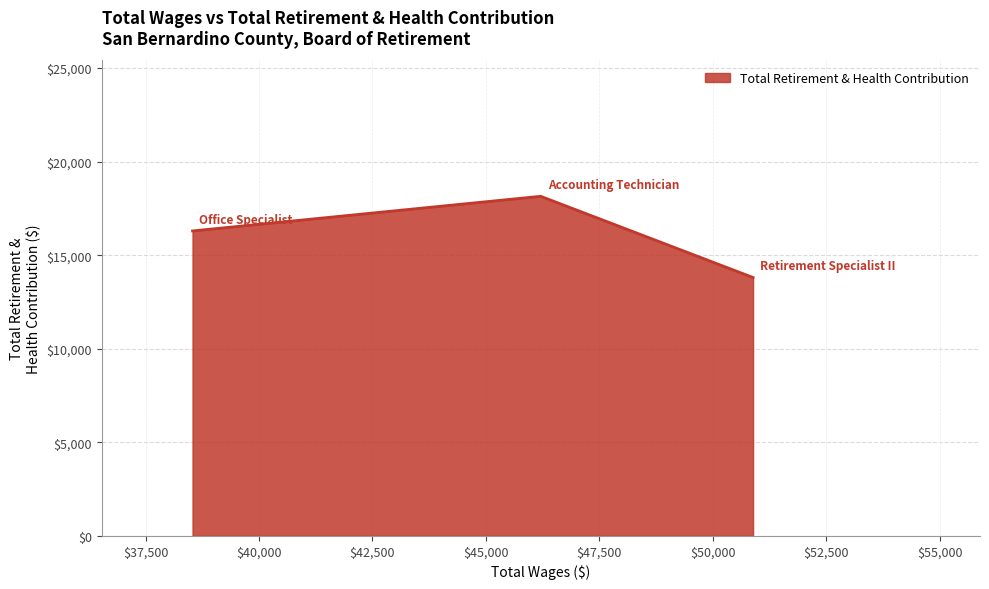

What is the sum of all values?

48258